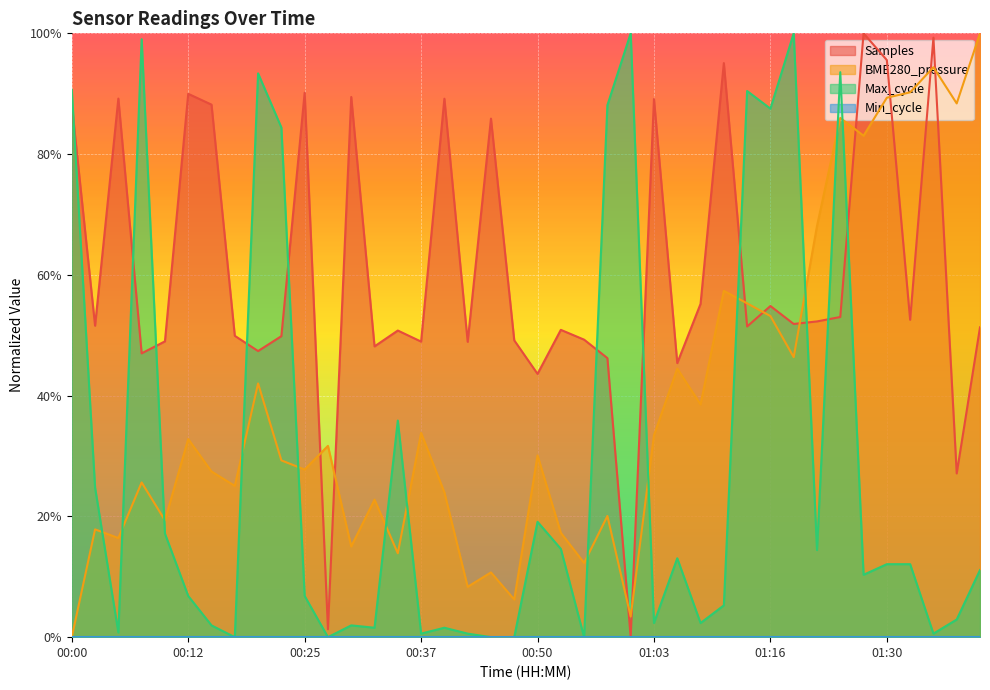

What position from the right is 00:15?

34